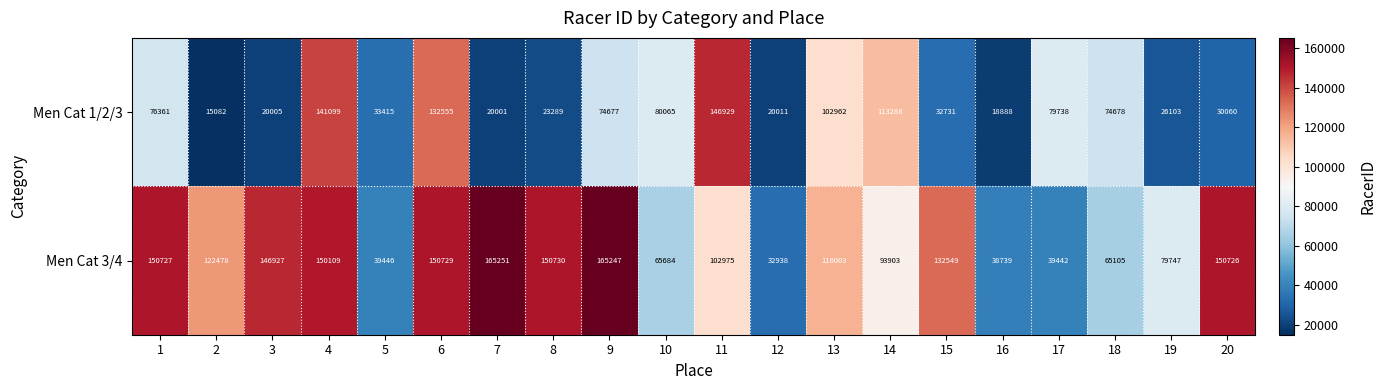

What is the sum of the Men Cat 1/2/3 values at 5 and 15?

66146